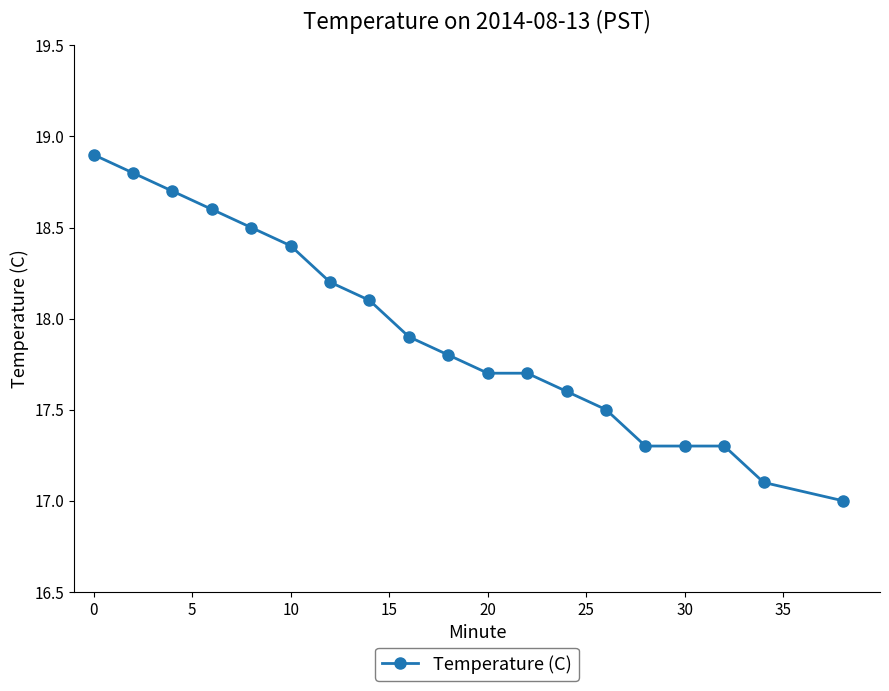

What is the maximum value shown in the chart?

18.9